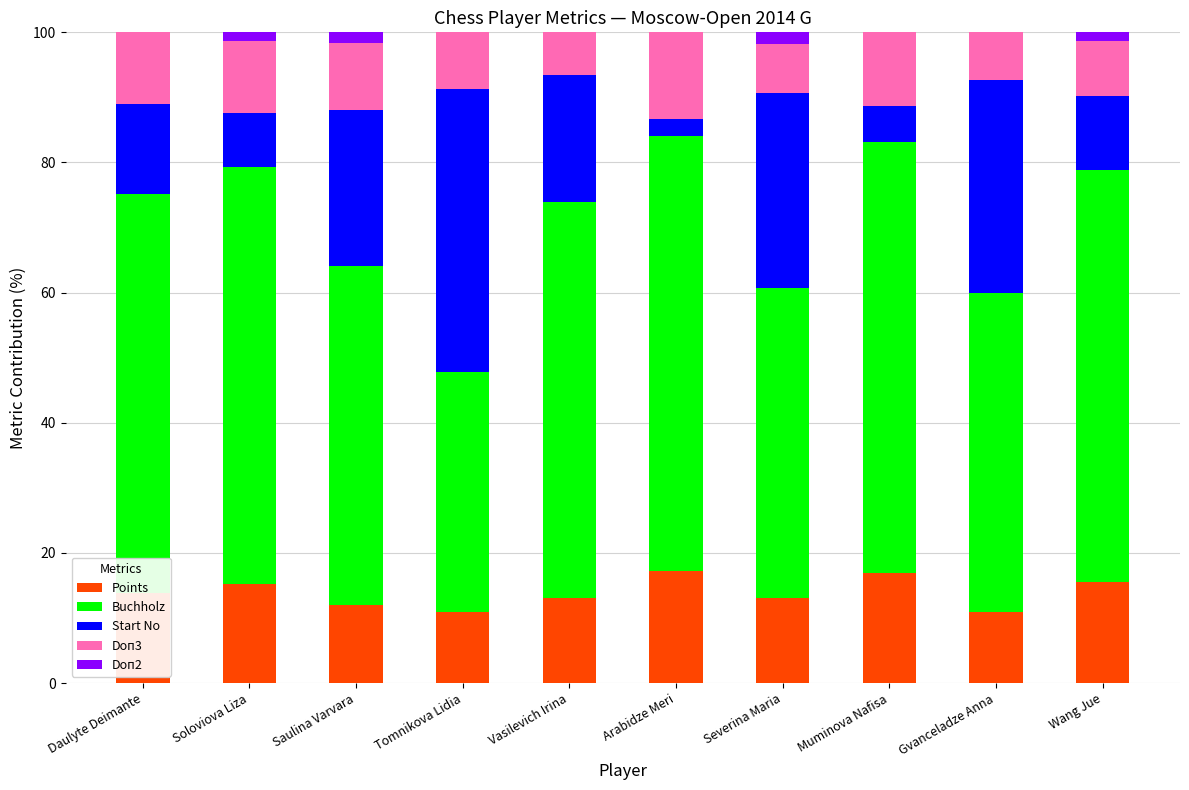

The Points series shows 15.5 at Wang Jue. True or false?

True